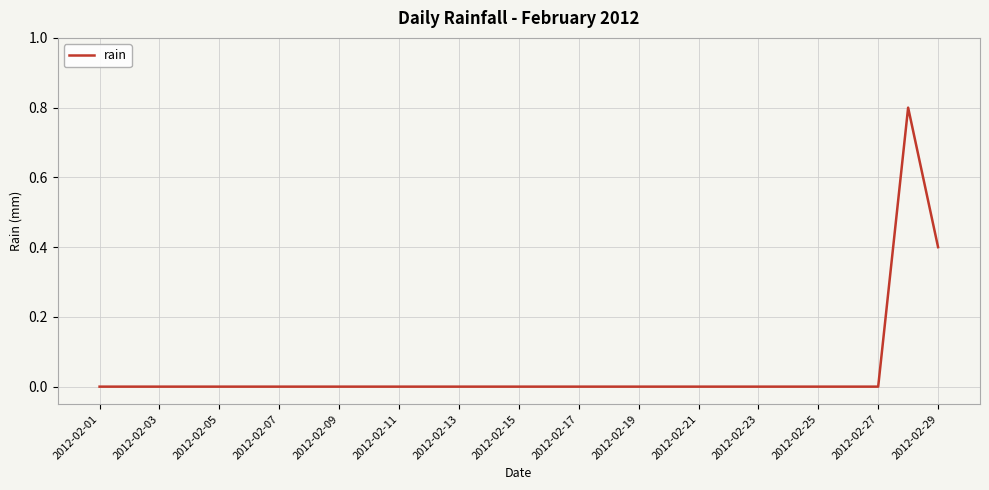

What is the greatest value displayed?

0.8